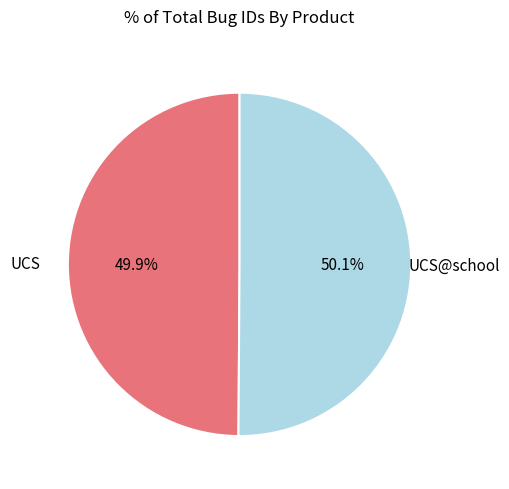

Is there any slice that represents more than half of the pie?

Yes